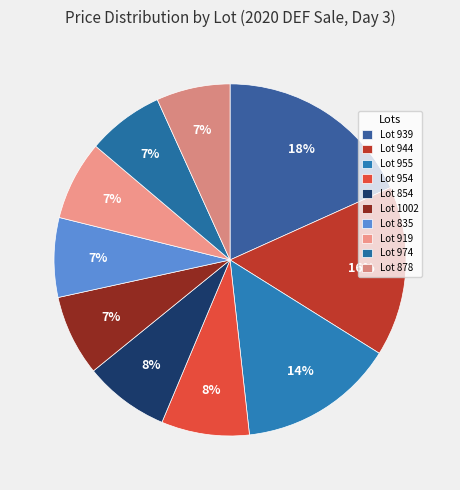

How many slices are in this pie chart?

10